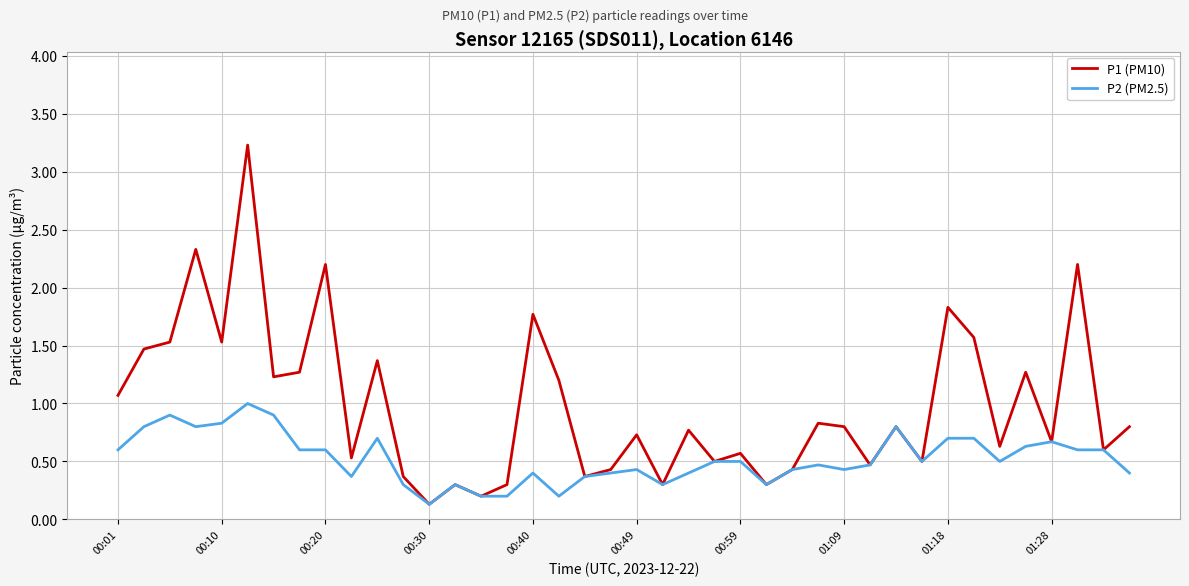

Which series has the widest spread of values?

P1 (PM10)